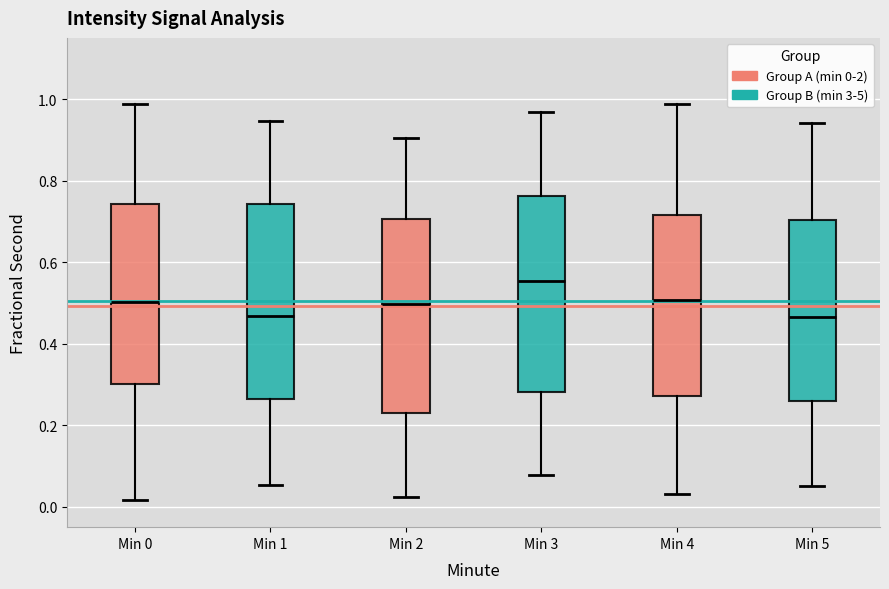

Where does the lower whisker of the box for Min 5 end on the y-axis? The values are not printed on the chart, so give them approximately, as read against the axis.

0.06